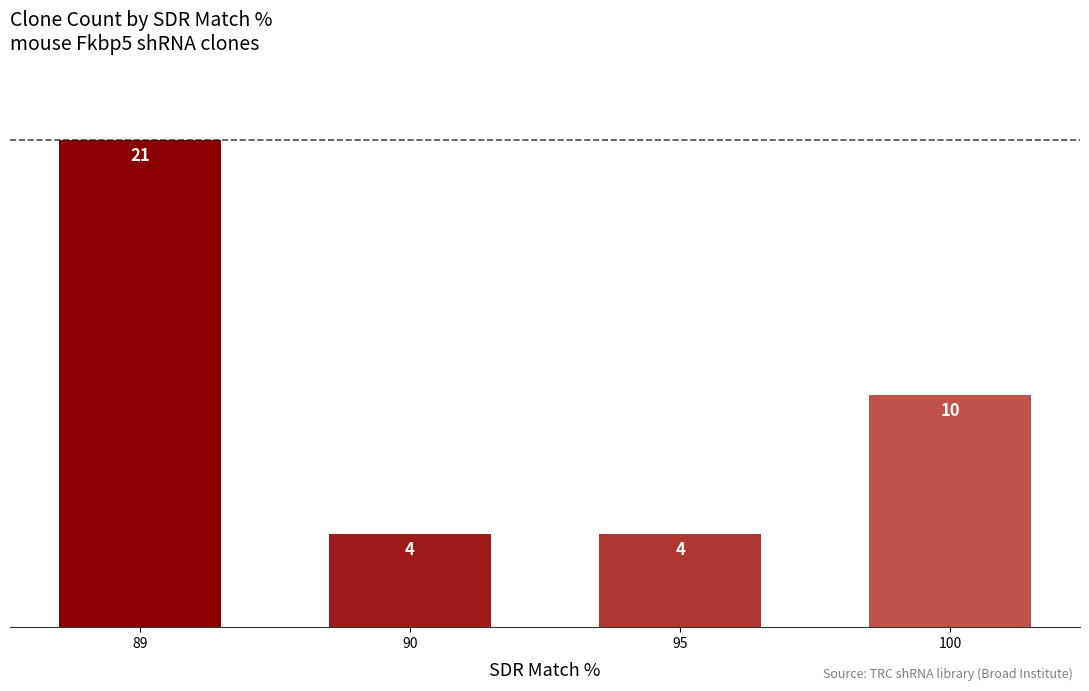

What is the difference between the maximum and minimum values?

17